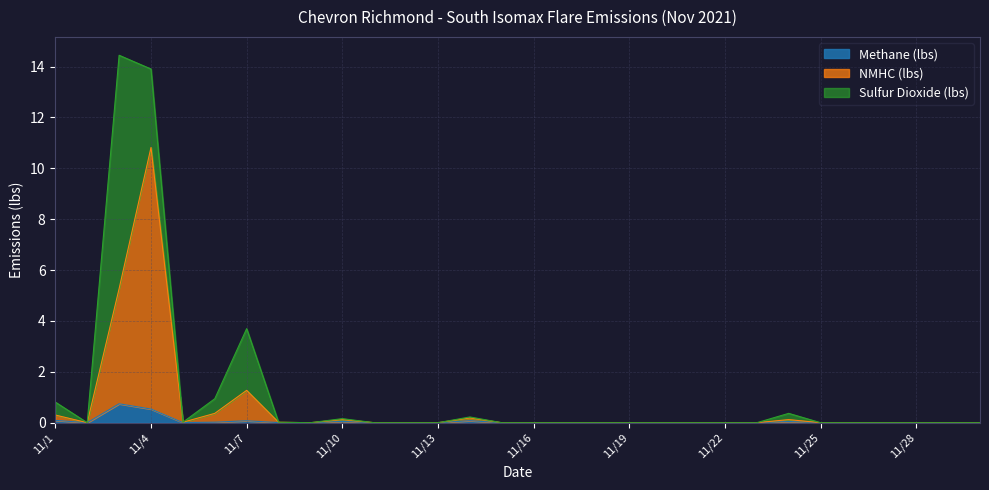

True or false: NMHC (lbs) and Methane (lbs) cross at least once.

False